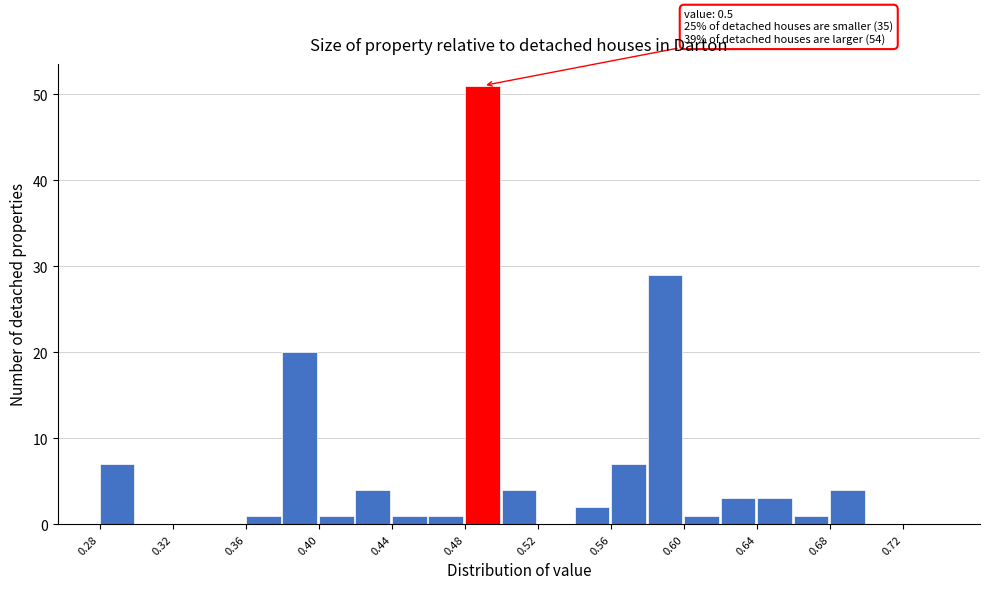

Over which range of the x-axis is the bar tallest?

0.48 to 0.50